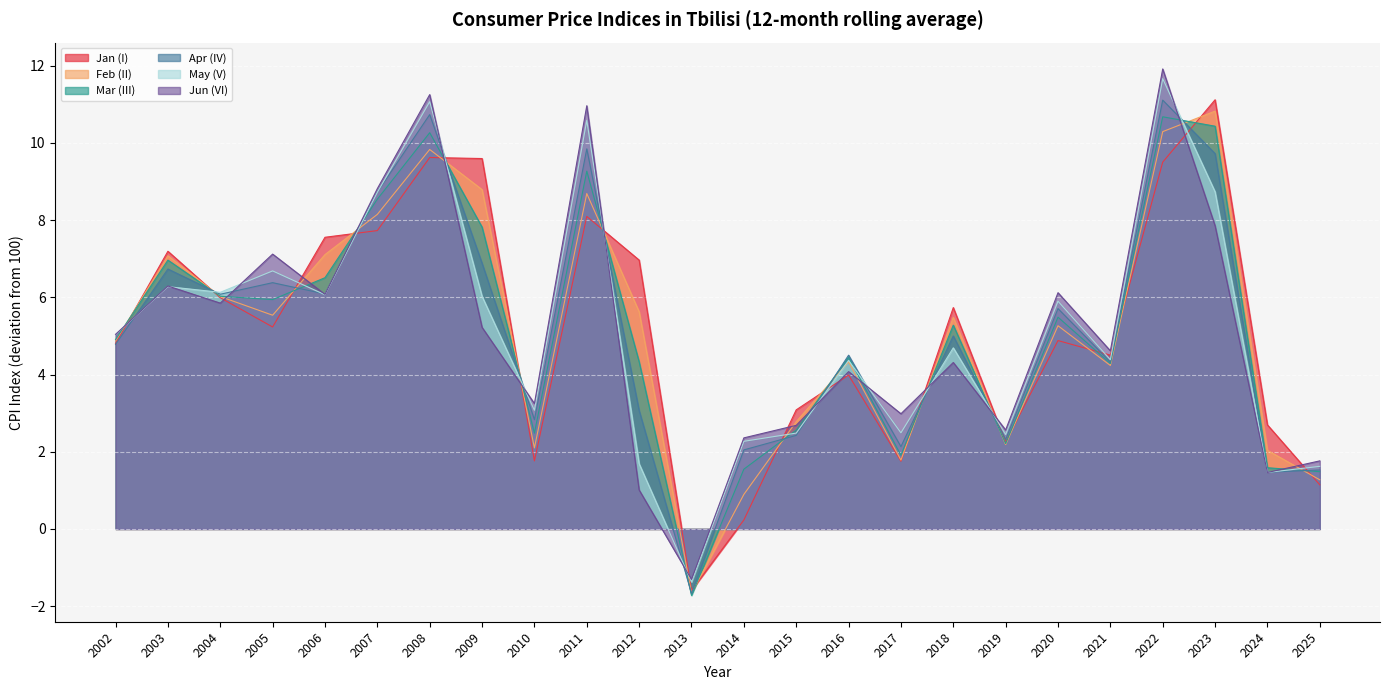

What is the average value of the Jan (I) series?

5.2